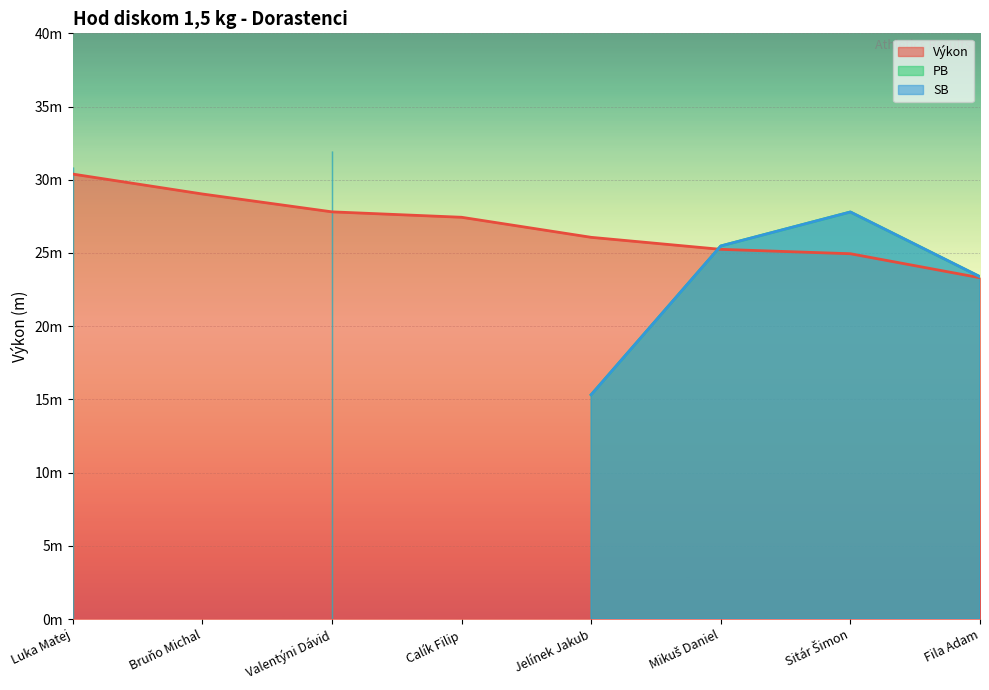

Is the value of Výkon at Bruňo Michal greater than the value of SB at Valentýni Dávid?

No